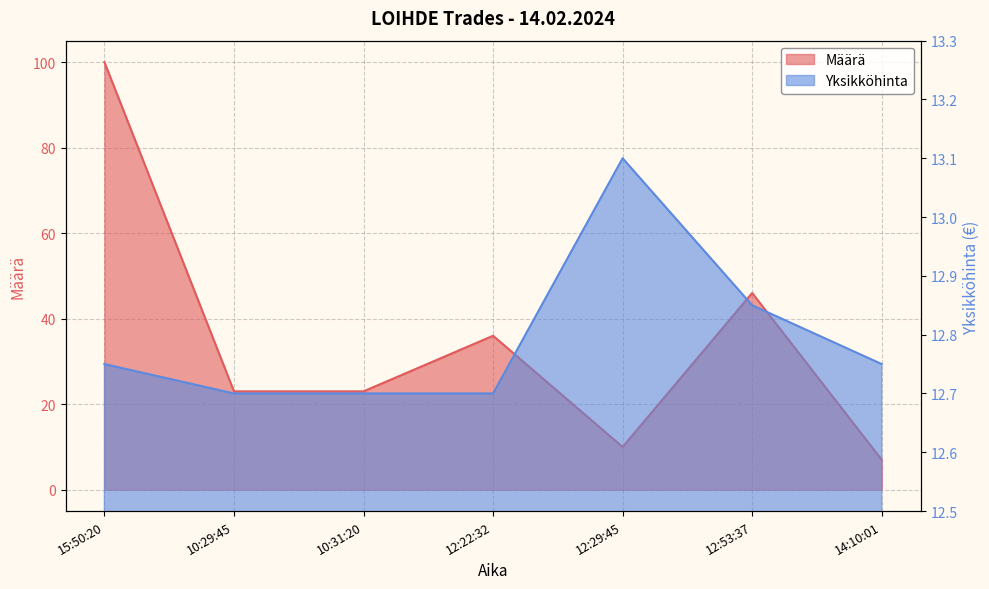

Rank the series by their average value, from highest to lowest.

Määrä, Yksikköhinta